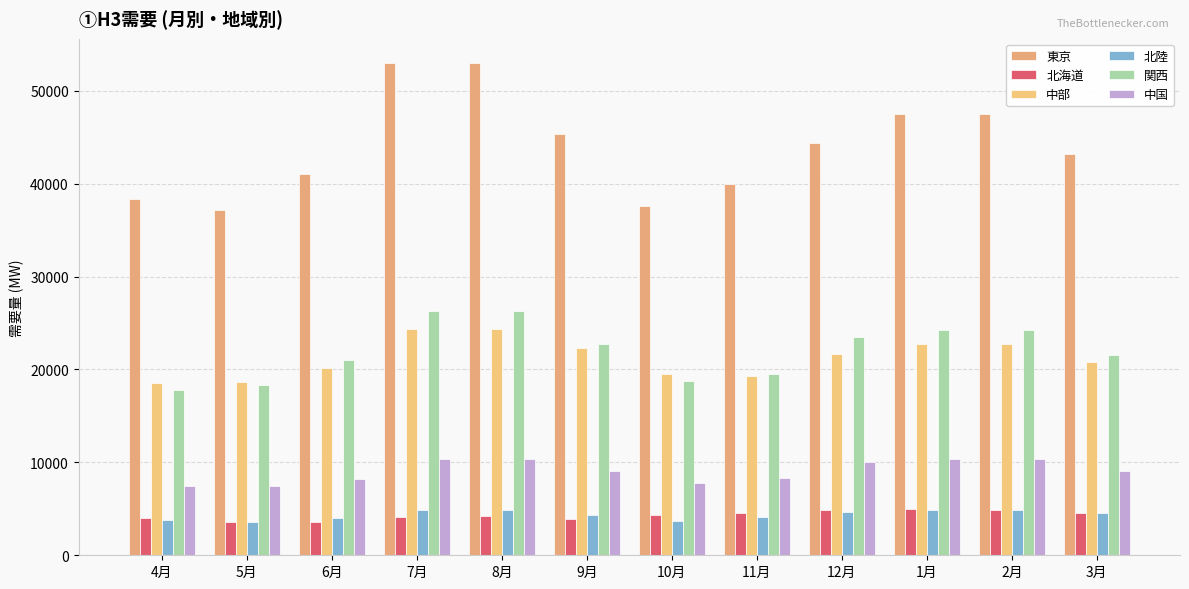

Between 6月 and 10月, which series saw the biggest shift?

東京